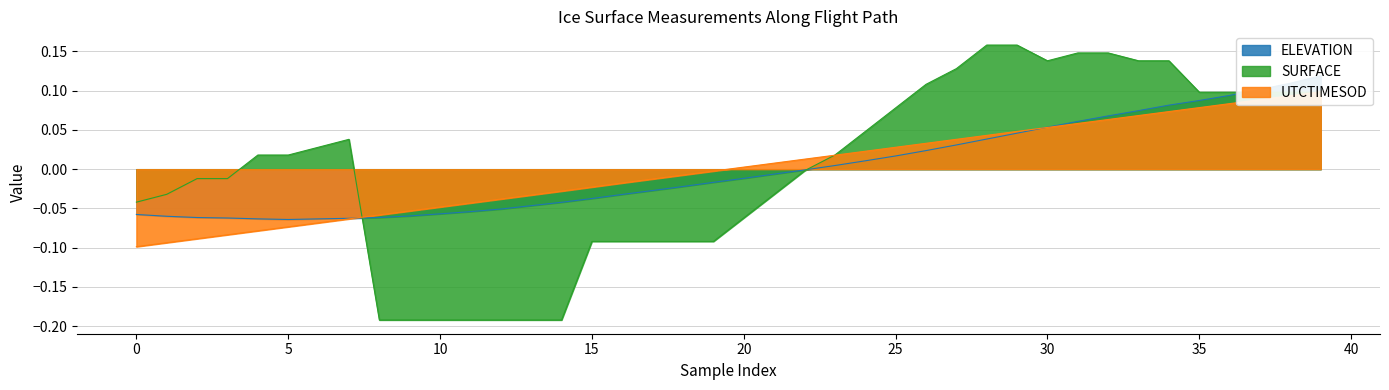

List the series in order of their peak value, lowest first.

UTCTIMESOD, ELEVATION, SURFACE